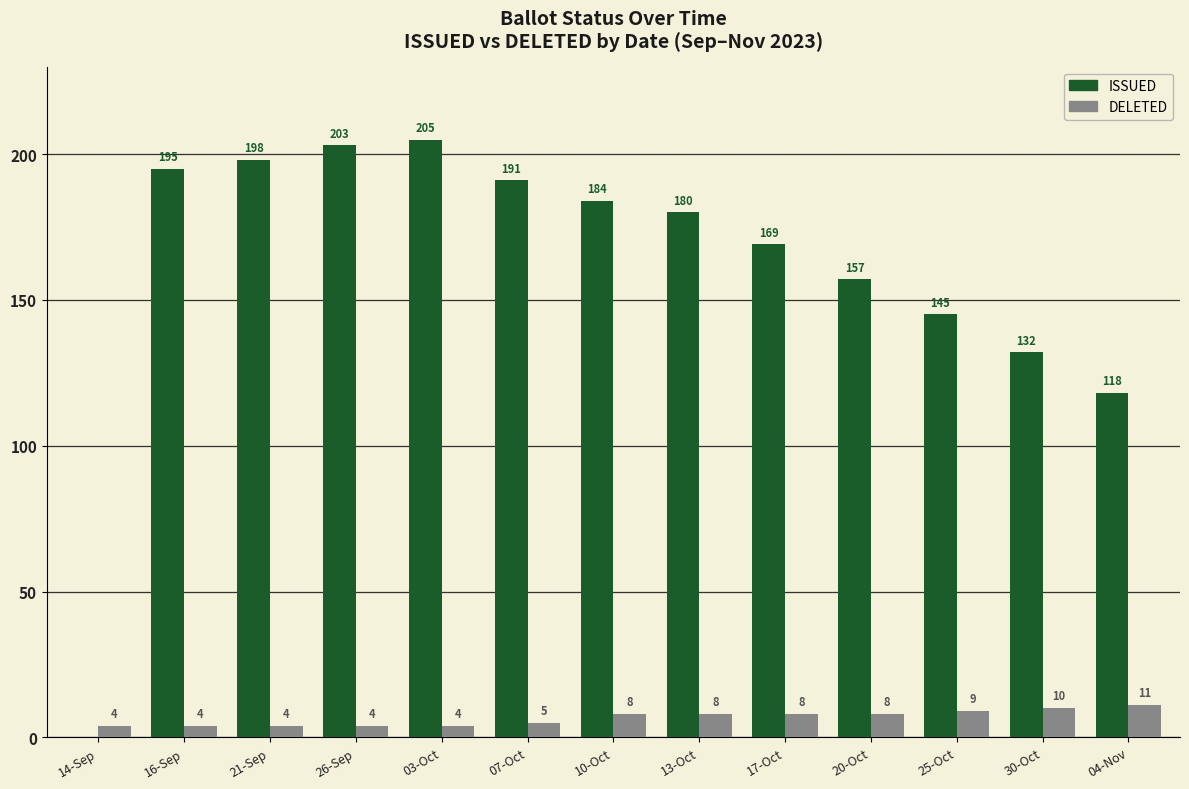

What is the highest value of the ISSUED series?

205